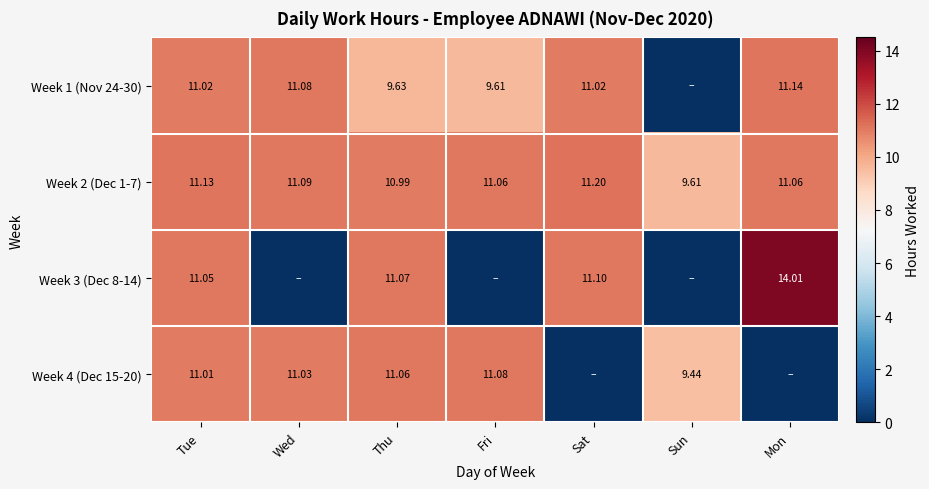

Which category has the lowest value in the Week 2 (Dec 1-7) series?

Sun